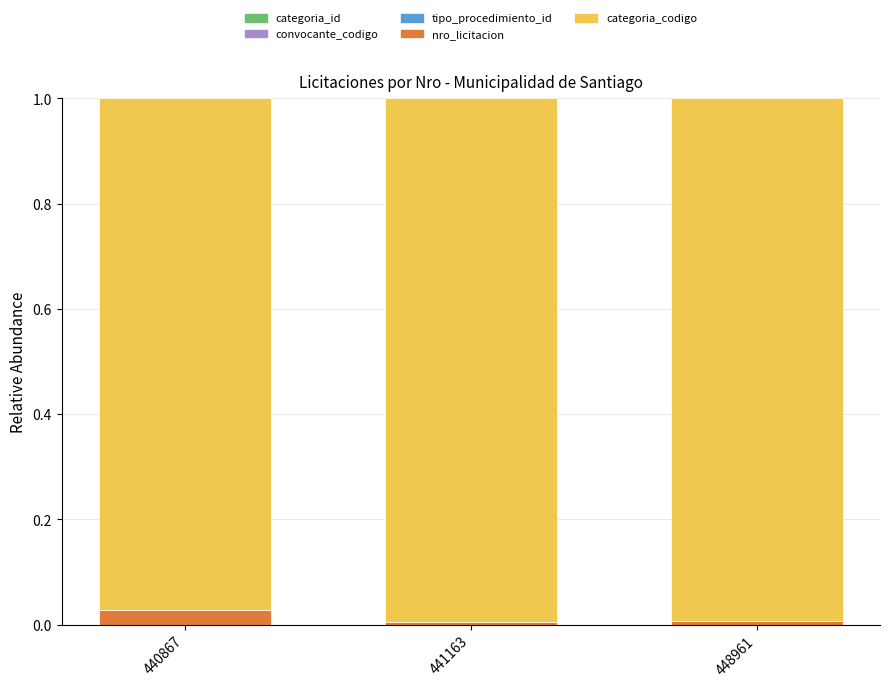

Are the bars horizontal?

No